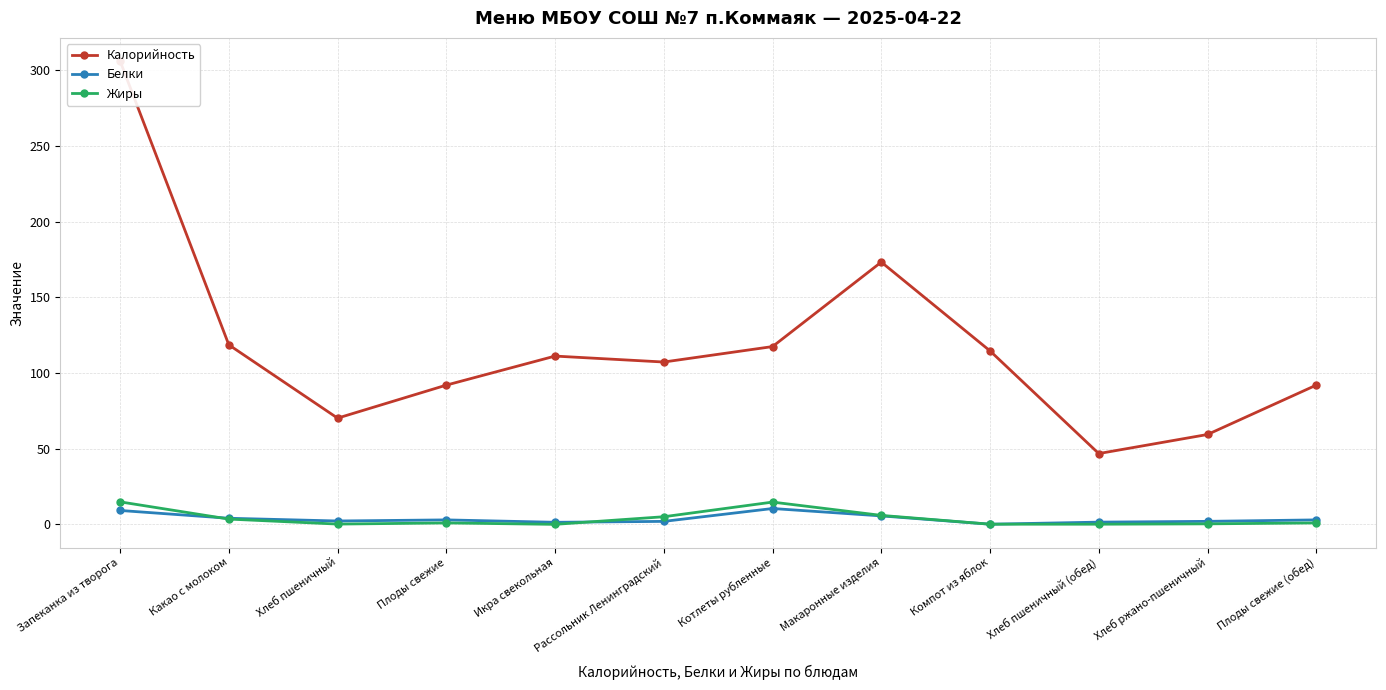

What value does the Белки series have at Котлеты рубленные?

10.5